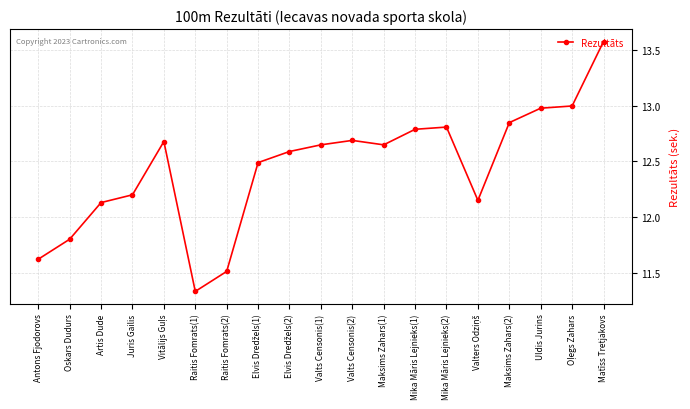

Does the chart display data point markers on the line(s)?

Yes